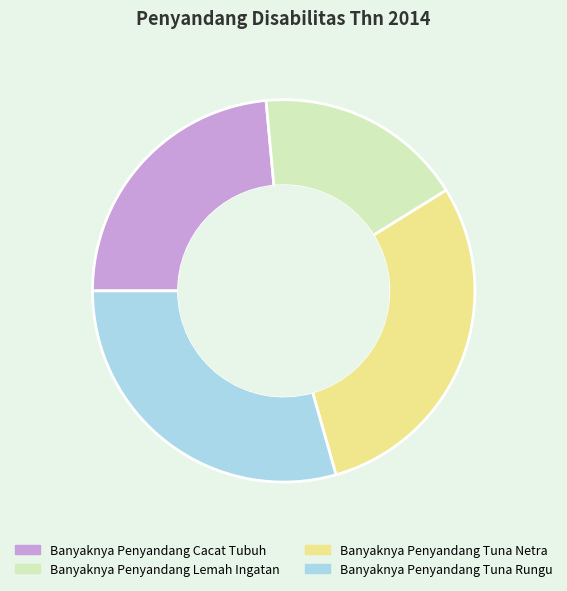

Do Banyaknya Penyandang Cacat Tubuh and Banyaknya Penyandang Tuna Netra together represent more than half of the pie?

Yes